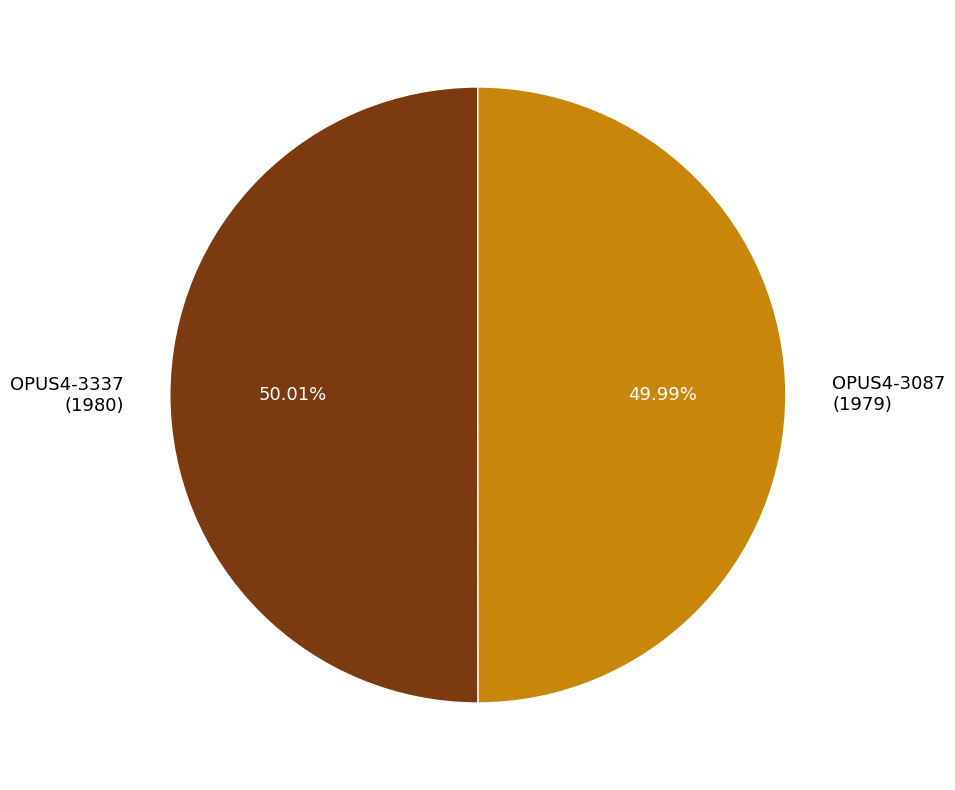

The OPUS4-3087 slice represents 58% of the pie. True or false?

False